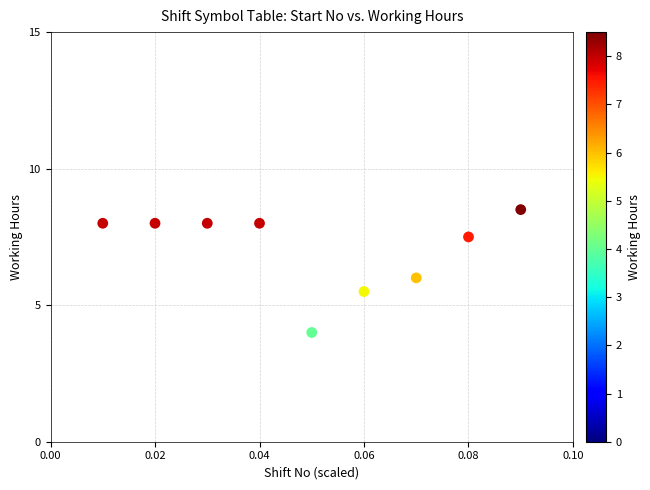

What is the average Y value?

7.1